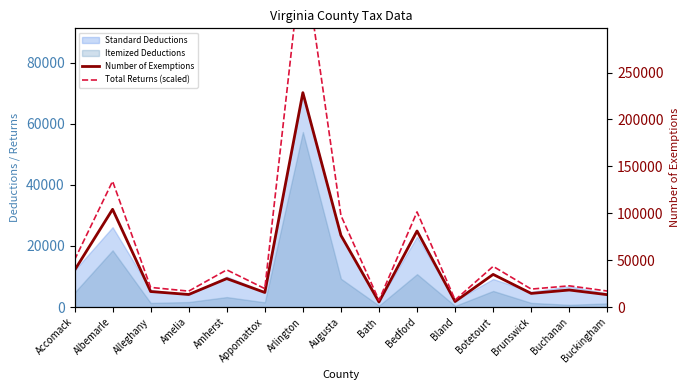

Which category has the lowest value across all series?

Bath